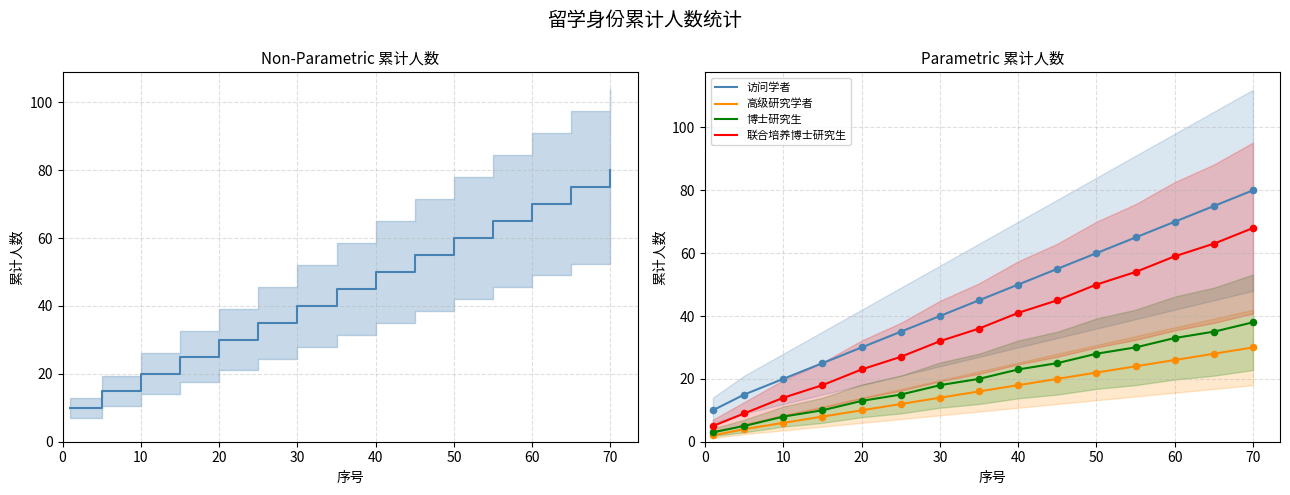

Is the value of 访问学者 at 60 greater than the value of 联合培养博士研究生 at 60?

Yes